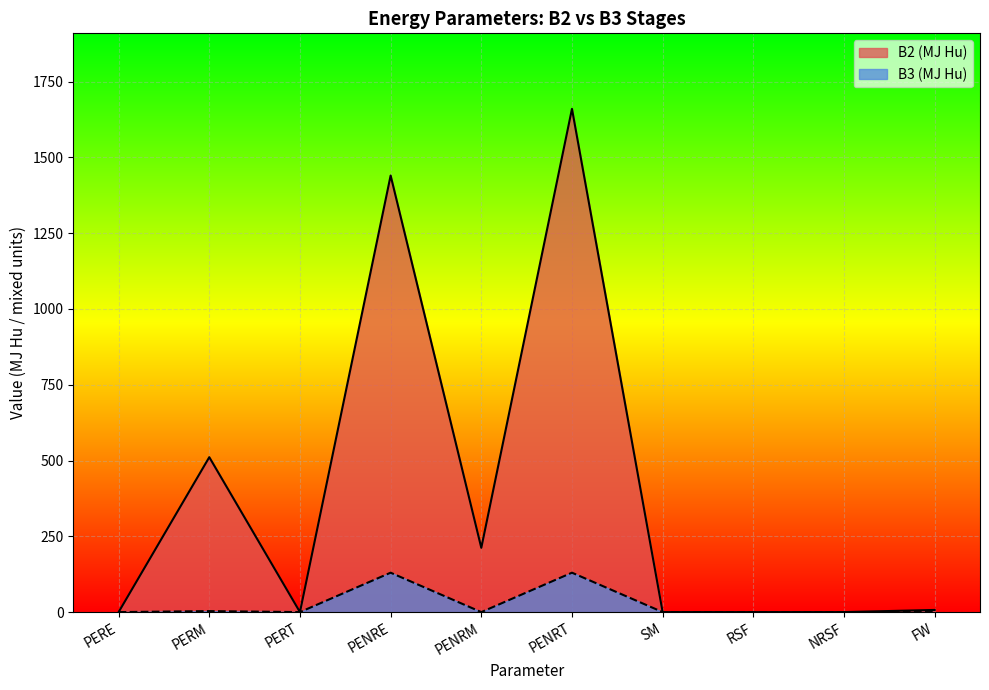

Which series has the largest total across all categories?

B2 (MJ Hu)